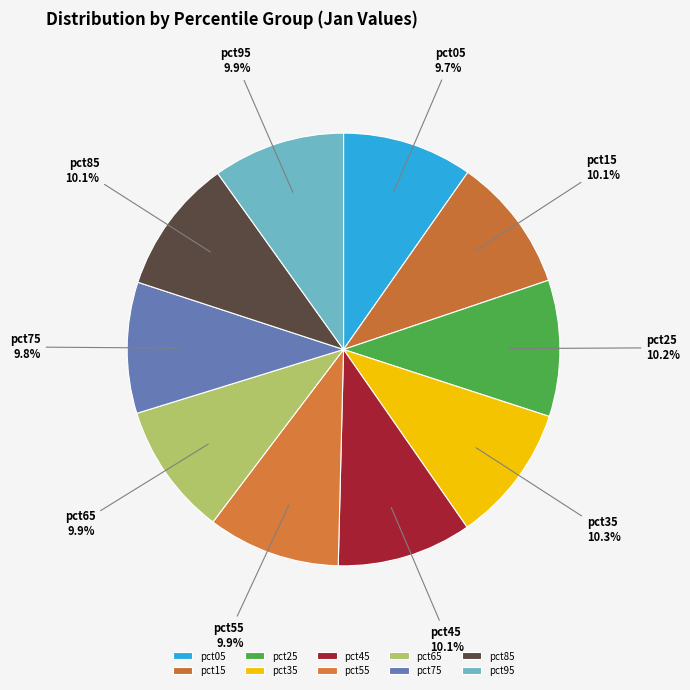

Is it true that pct95 is 10% of the pie?

True